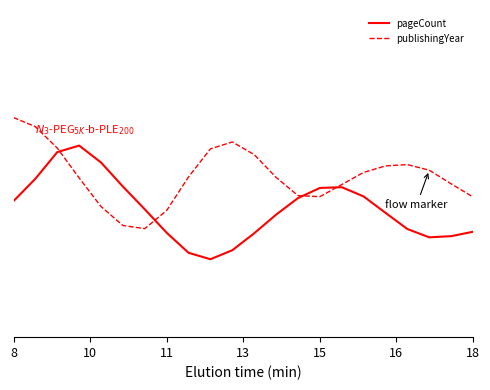

How many interior local peaks does the pageCount series have?

2